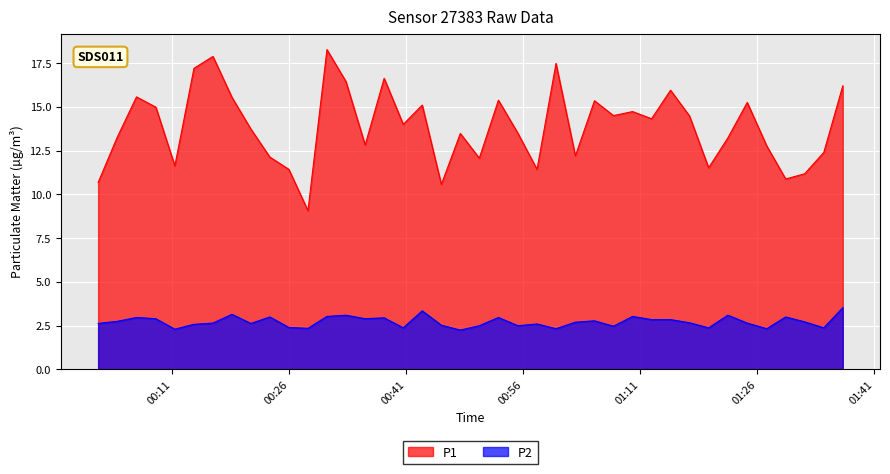

Which series has the largest total across all categories?

P1